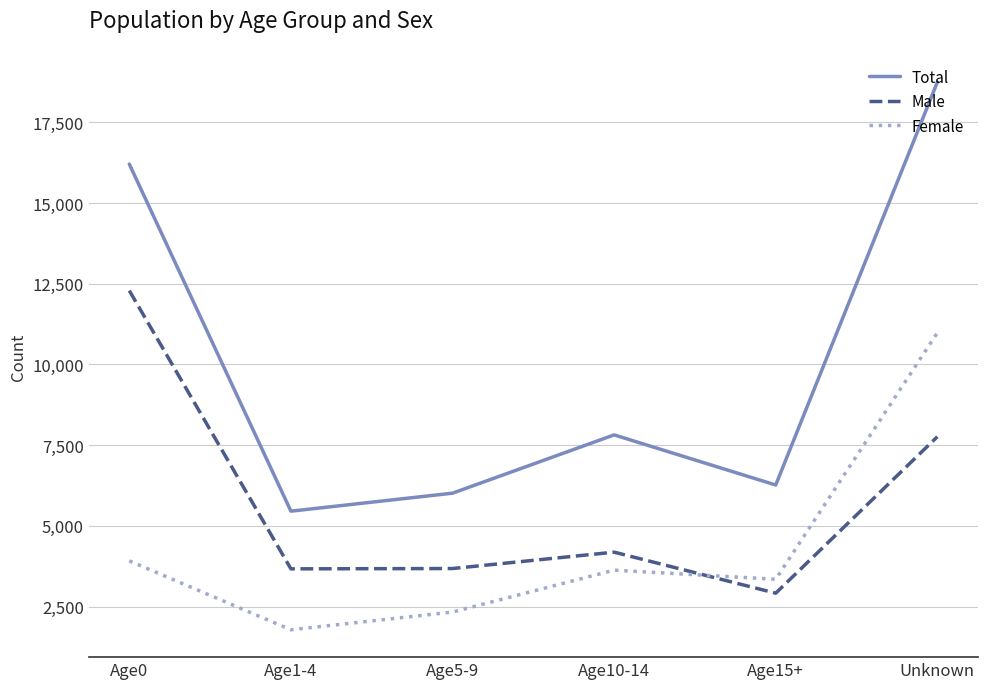

What is the total value across all series at Age5-9?

12028